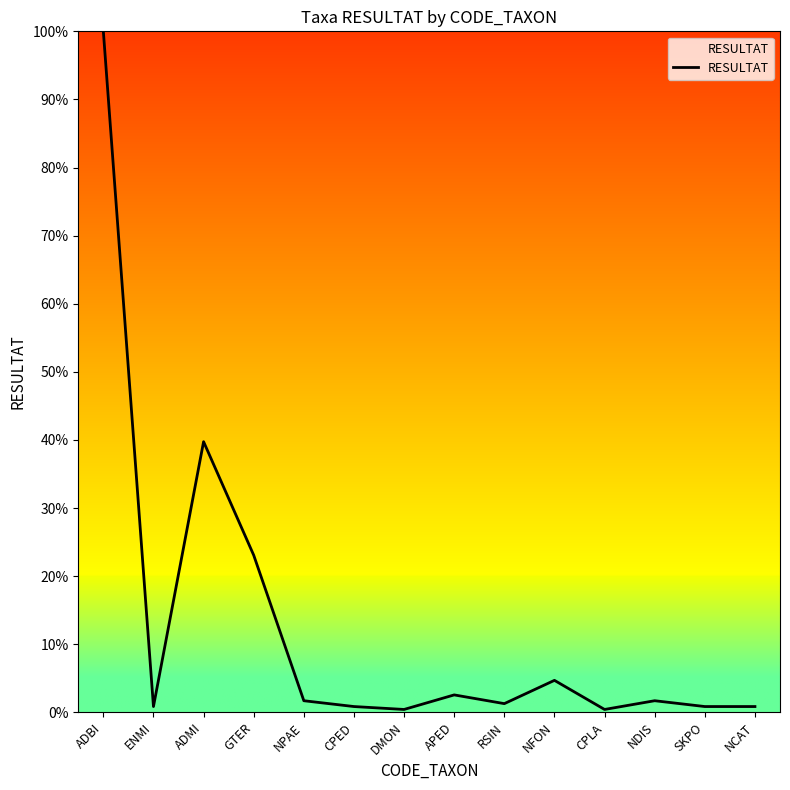

What is the average value?

12.8